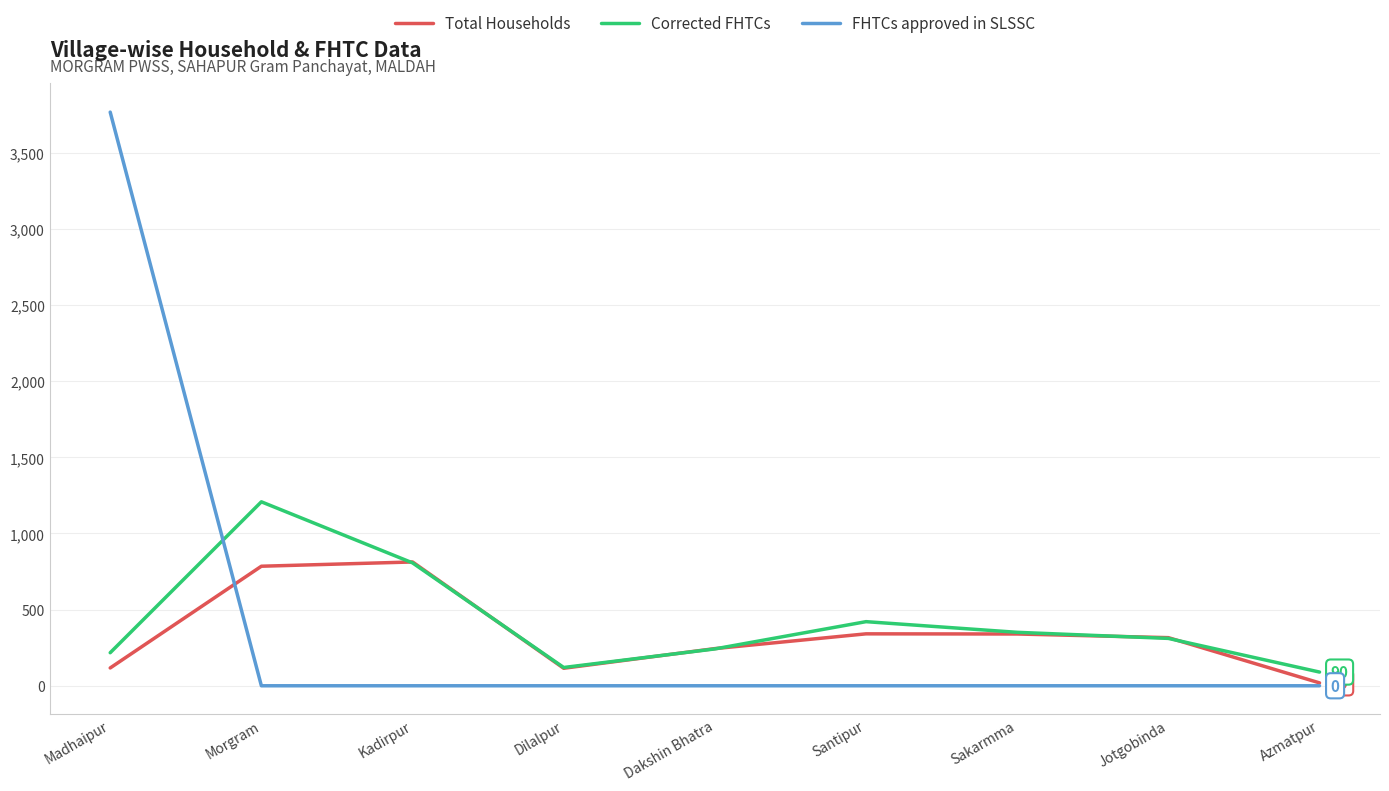

What is the spread (max minus min) of values at Morgram?

1208